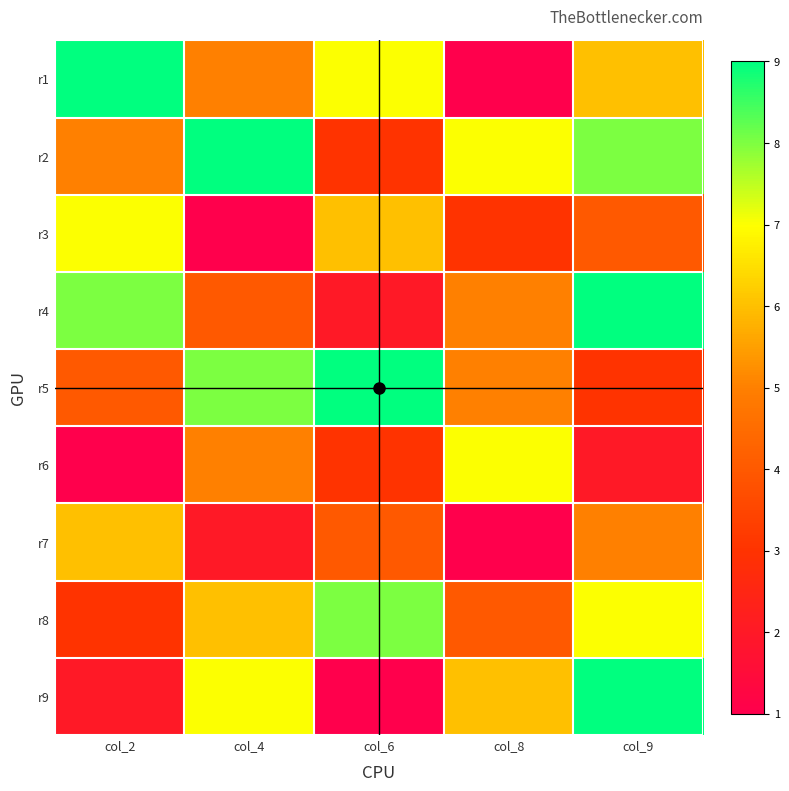

What is the difference between the highest and lowest values at col_4?

8